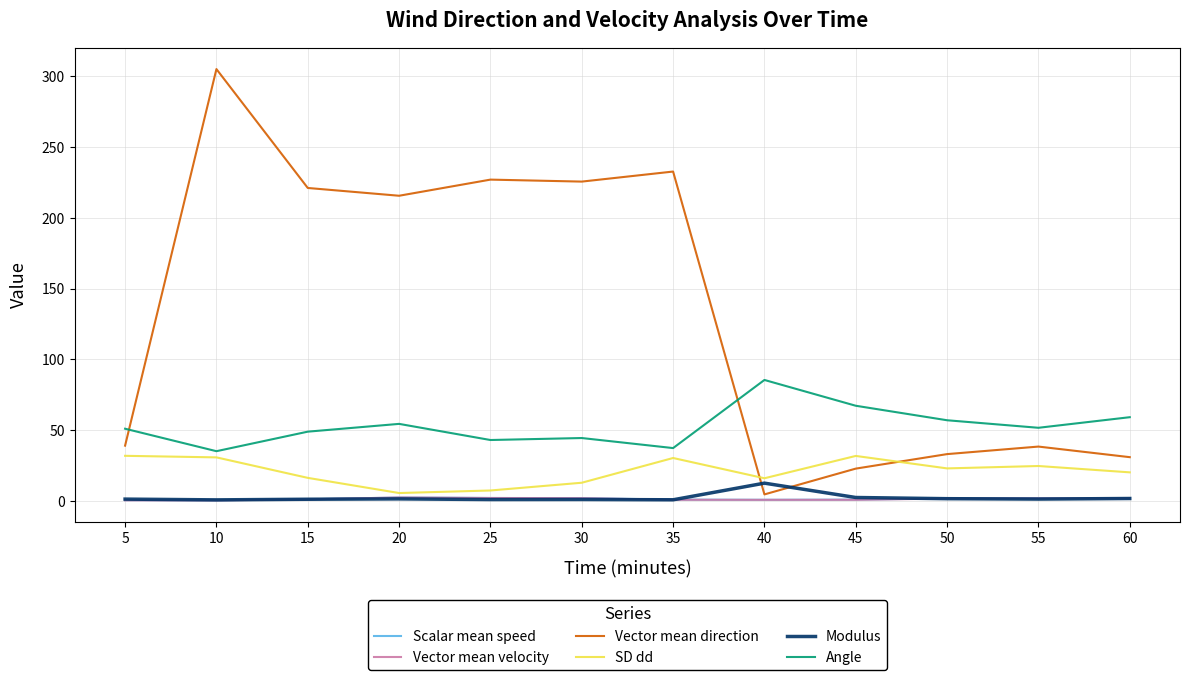

Is the value of Scalar mean speed at 5 greater than the value of Vector mean direction at 55?

No